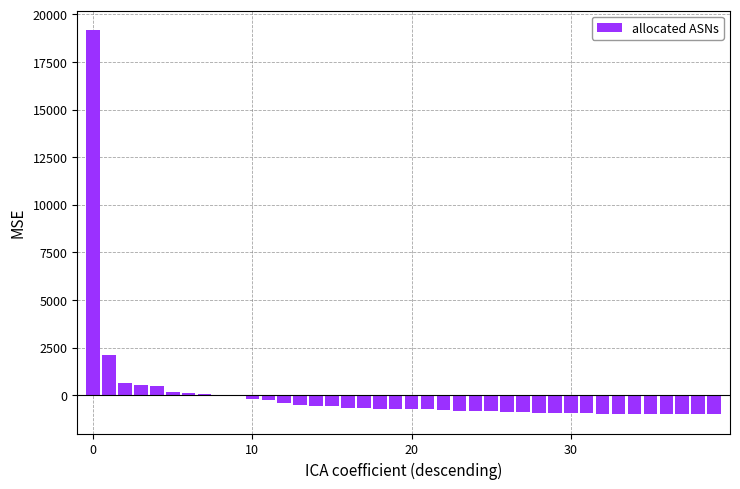

What is the greatest value displayed?

19185.9